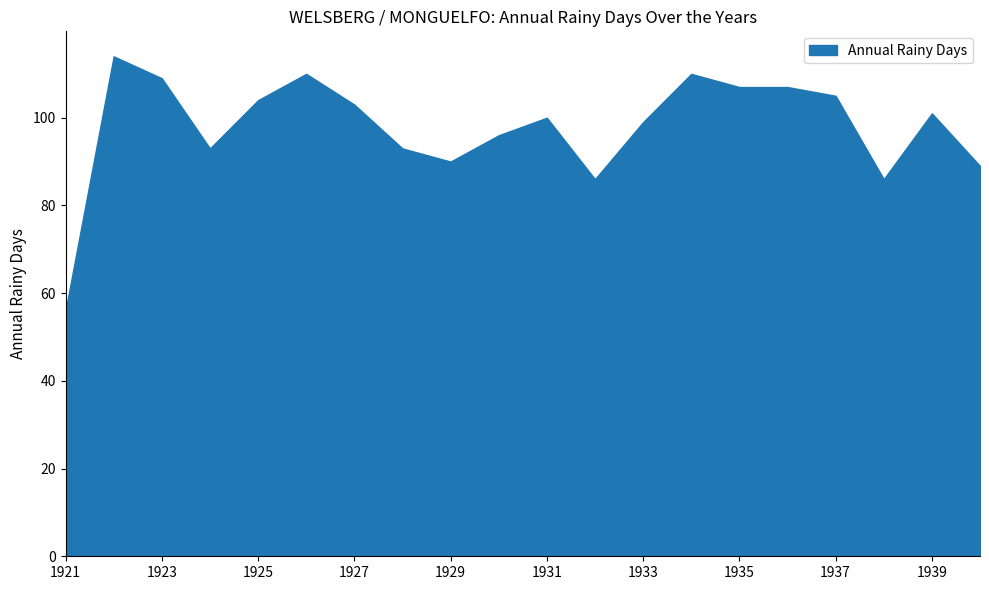

What is the difference between the maximum and minimum values?

58